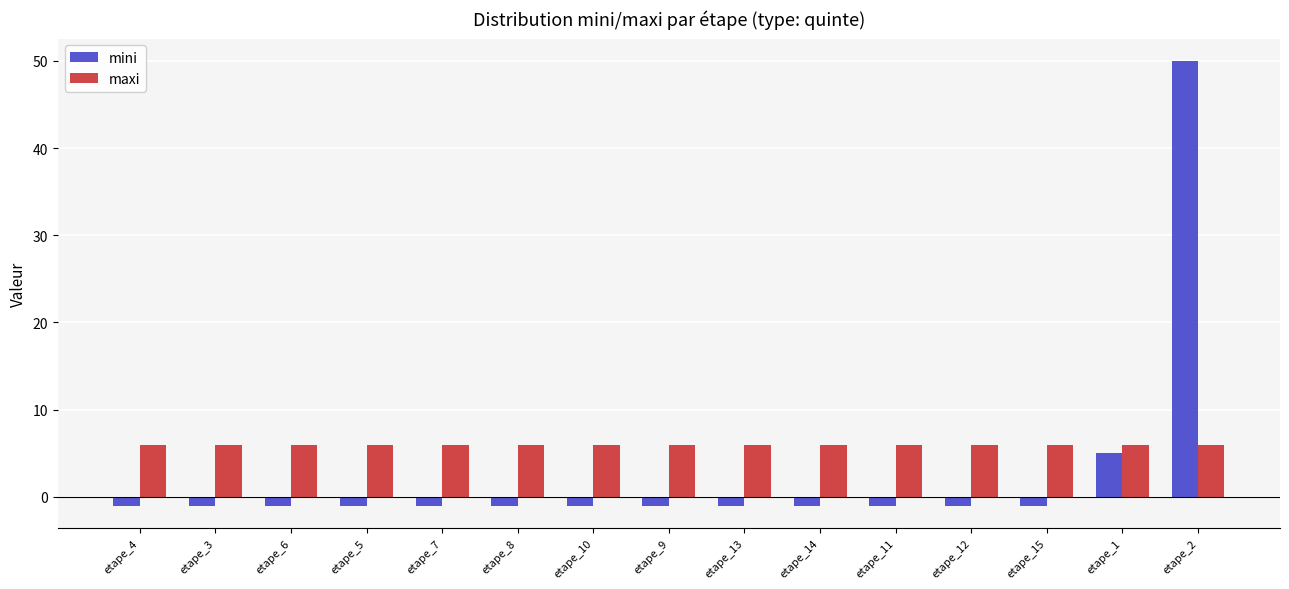

At which label is mini closest to 24?

etape_1